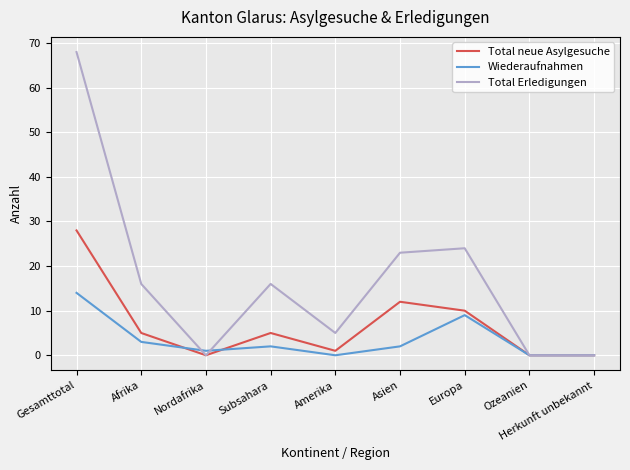

Where is Wiederaufnahmen nearest to the value 7?

Europa